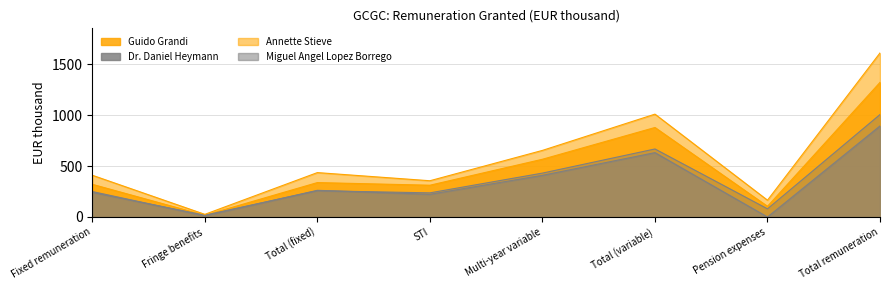

The Guido Grandi series shows 1322 at Total remuneration. True or false?

True